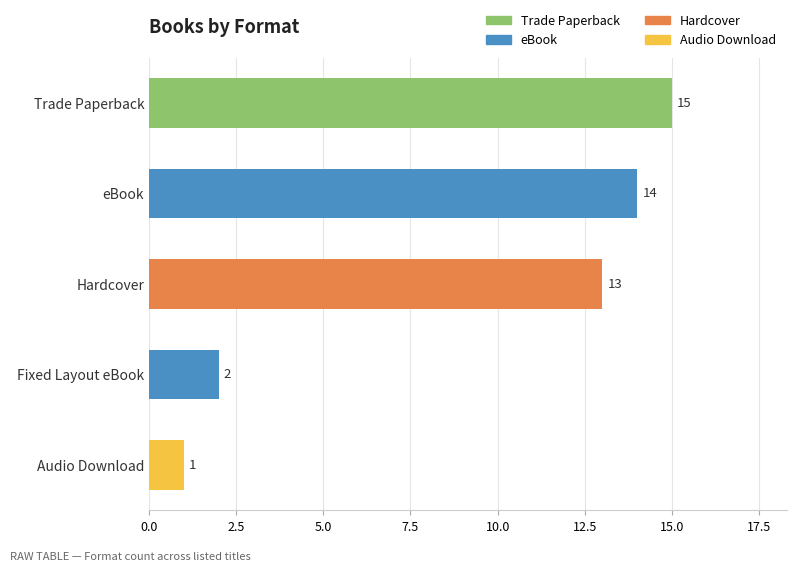

The chart shows a value of 14 at eBook. True or false?

True